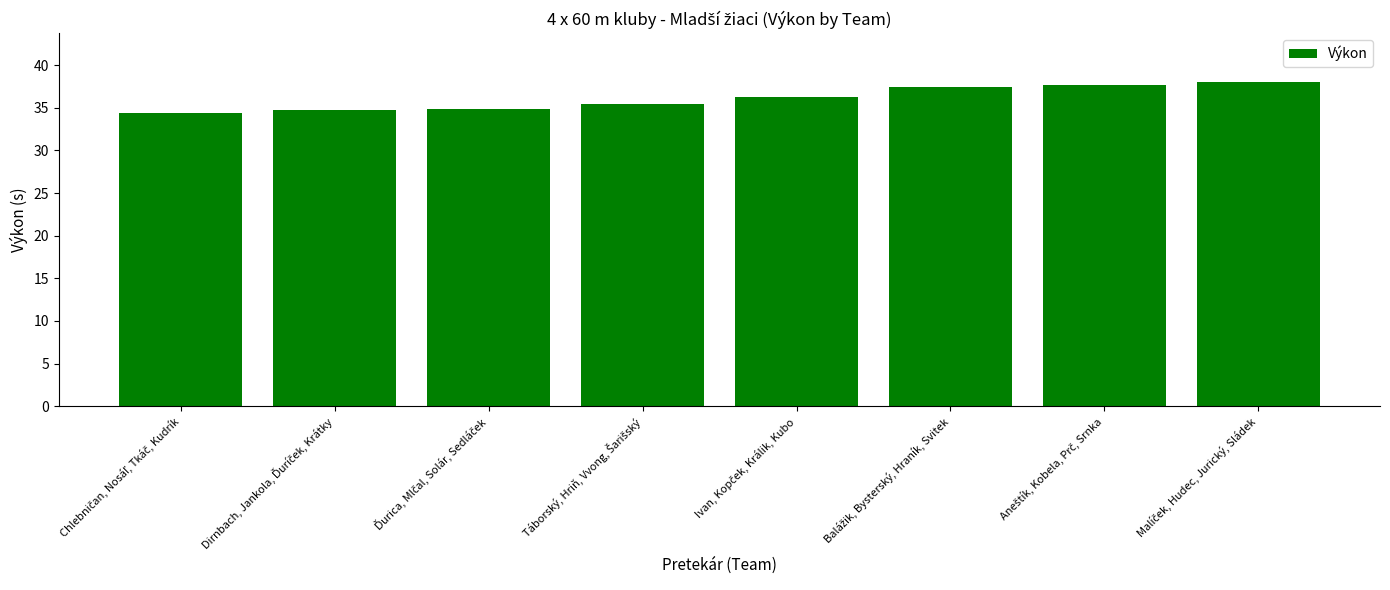

What is the average value?

36.1